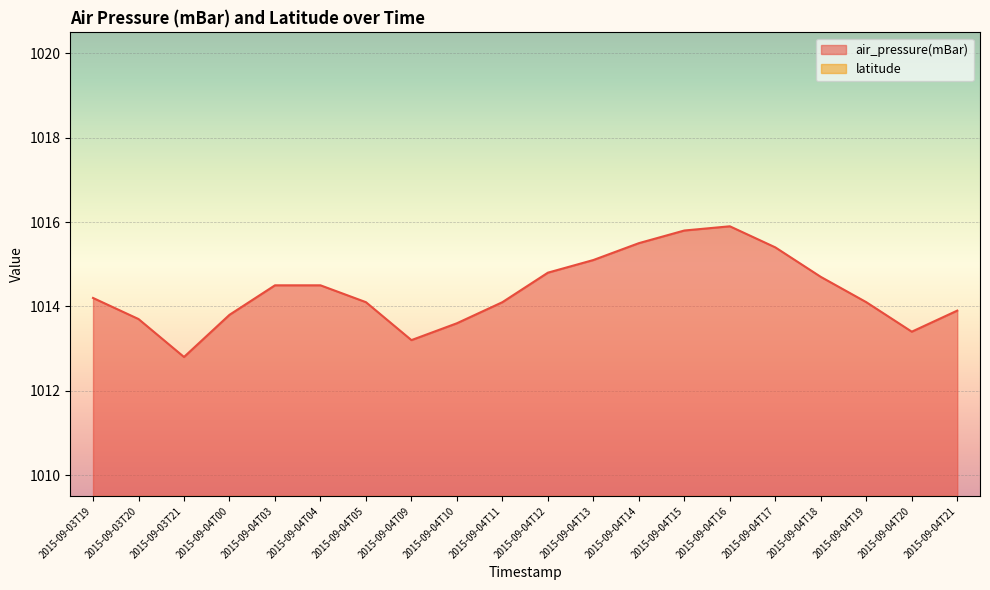

What is the difference between the second highest and second lowest values?

2.6